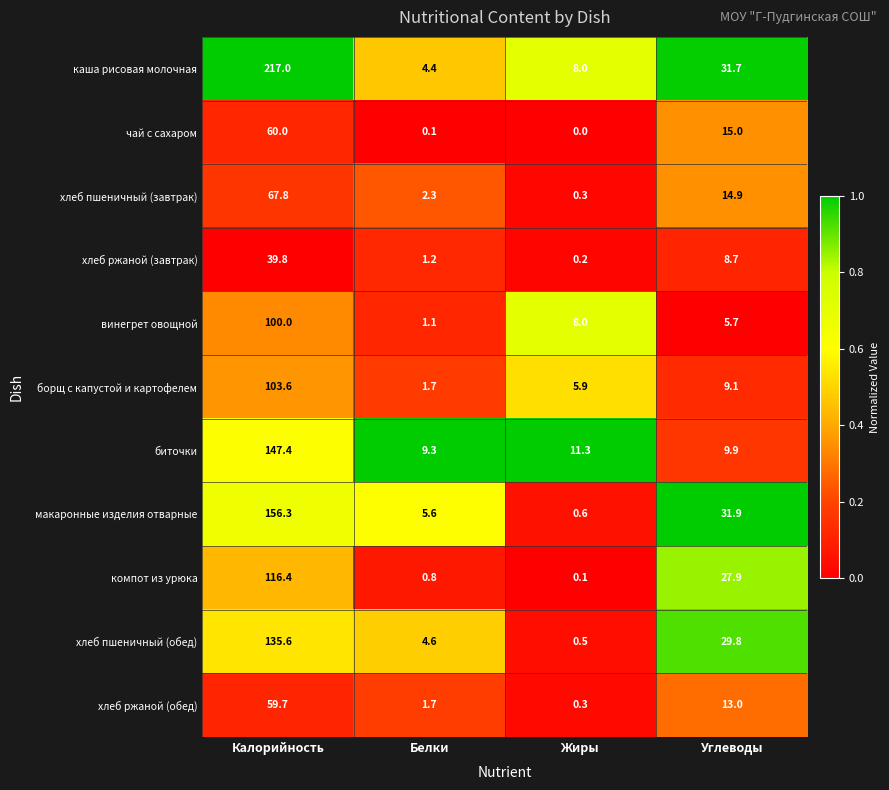

What is the average value of the чай с сахаром series?

18.8